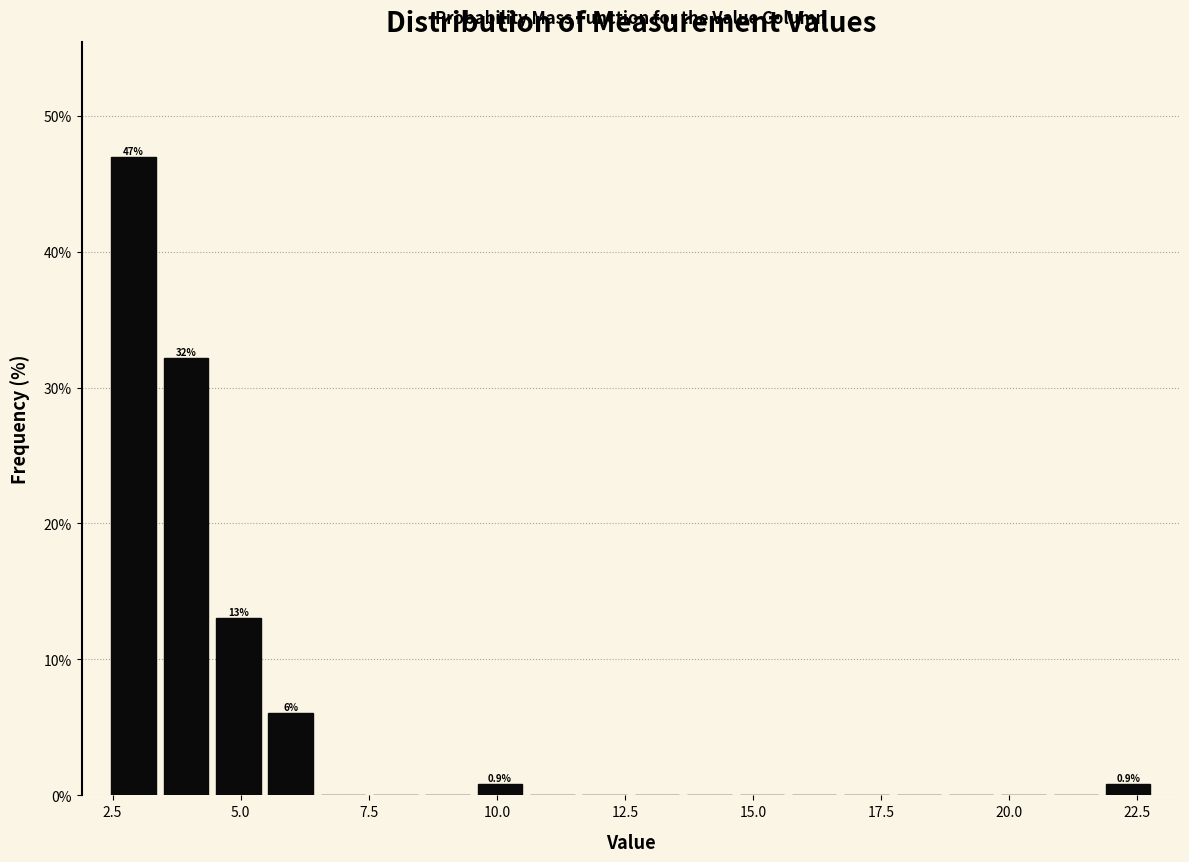

Read against the x-axis, roughly where is the centre of the tallest bar?

3.0